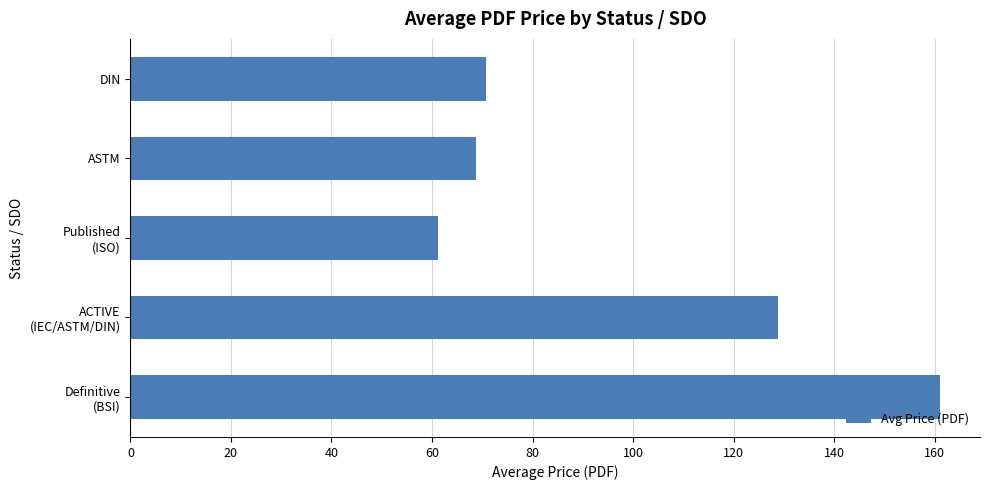

Are the bars grouped side by side (vs. stacked)?

No